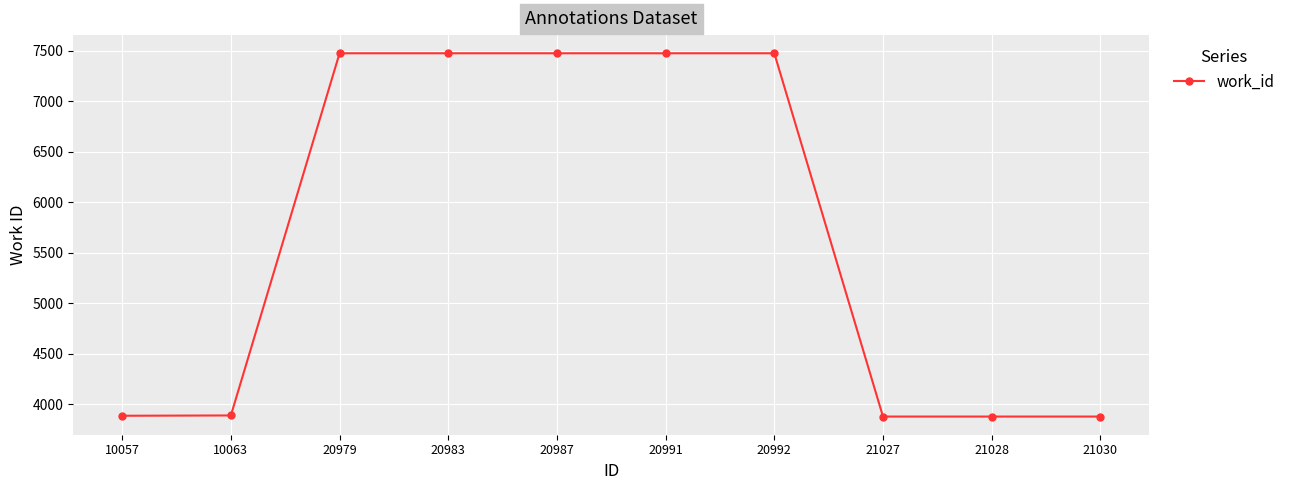

What is the difference between the maximum and minimum values?

3600